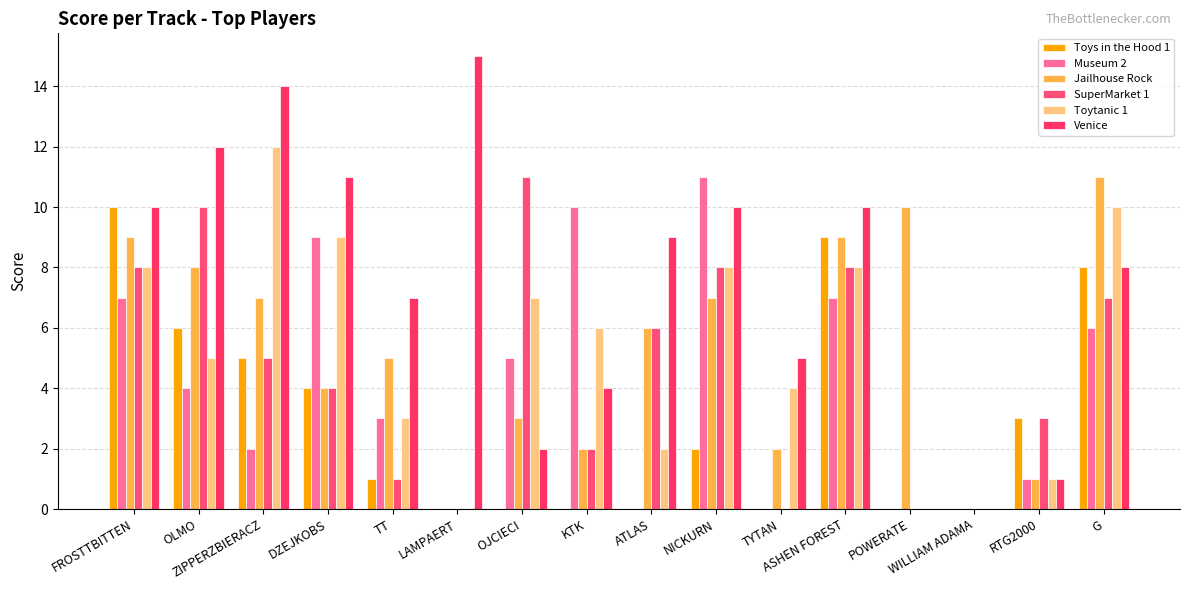

Reading left to right, extract all data points from this chart.

Toys in the Hood 1: FROSTTBITTEN=10	OLMO=6	ZIPPERZBIERACZ=5	DZEJKOBS=4	TT=1	LAMPAERT=0	OJCIECI=0	KTK=0	ATLAS=0	NICKURN=2	TYTAN=0	ASHEN FOREST=9	POWERATE=0	WILLIAM ADAMA=0	RTG2000=3	G=8
Museum 2: FROSTTBITTEN=7	OLMO=4	ZIPPERZBIERACZ=2	DZEJKOBS=9	TT=3	LAMPAERT=0	OJCIECI=5	KTK=10	ATLAS=0	NICKURN=11	TYTAN=0	ASHEN FOREST=7	POWERATE=0	WILLIAM ADAMA=0	RTG2000=1	G=6
Jailhouse Rock: FROSTTBITTEN=9	OLMO=8	ZIPPERZBIERACZ=7	DZEJKOBS=4	TT=5	LAMPAERT=0	OJCIECI=3	KTK=2	ATLAS=6	NICKURN=7	TYTAN=2	ASHEN FOREST=9	POWERATE=10	WILLIAM ADAMA=0	RTG2000=1	G=11
SuperMarket 1: FROSTTBITTEN=8	OLMO=10	ZIPPERZBIERACZ=5	DZEJKOBS=4	TT=1	LAMPAERT=0	OJCIECI=11	KTK=2	ATLAS=6	NICKURN=8	TYTAN=0	ASHEN FOREST=8	POWERATE=0	WILLIAM ADAMA=0	RTG2000=3	G=7
Toytanic 1: FROSTTBITTEN=8	OLMO=5	ZIPPERZBIERACZ=12	DZEJKOBS=9	TT=3	LAMPAERT=0	OJCIECI=7	KTK=6	ATLAS=2	NICKURN=8	TYTAN=4	ASHEN FOREST=8	POWERATE=0	WILLIAM ADAMA=0	RTG2000=1	G=10
Venice: FROSTTBITTEN=10	OLMO=12	ZIPPERZBIERACZ=14	DZEJKOBS=11	TT=7	LAMPAERT=15	OJCIECI=2	KTK=4	ATLAS=9	NICKURN=10	TYTAN=5	ASHEN FOREST=10	POWERATE=0	WILLIAM ADAMA=0	RTG2000=1	G=8